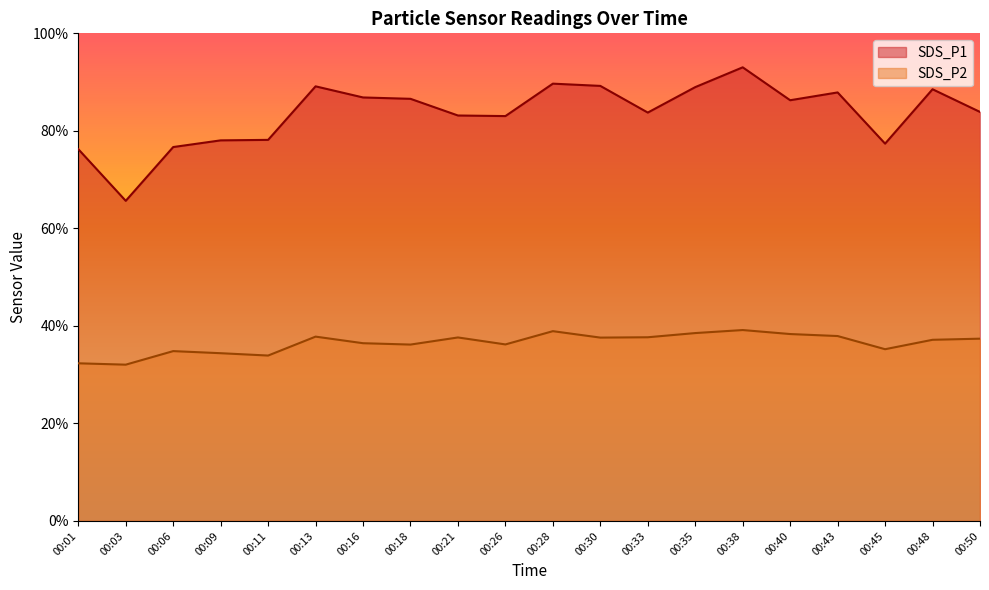

Which series has the largest total across all categories?

SDS_P1